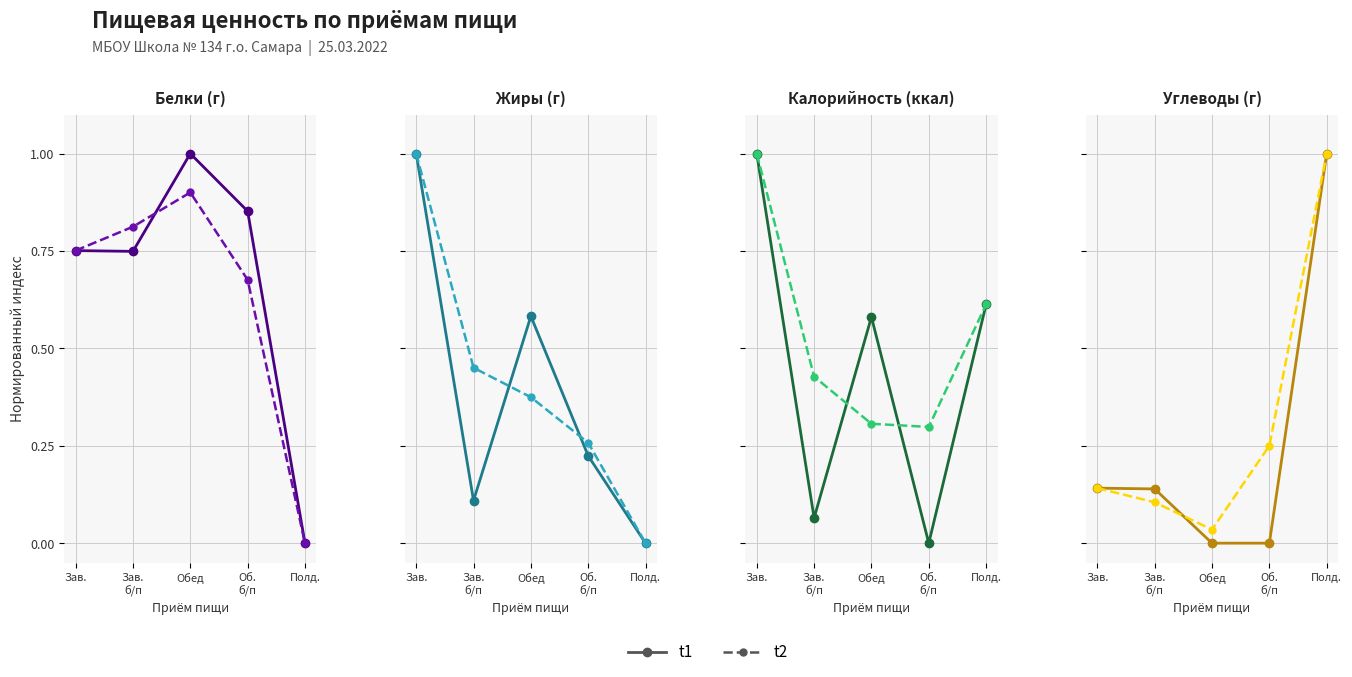

The t1 series shows -0.6 at Обед. True or false?

False